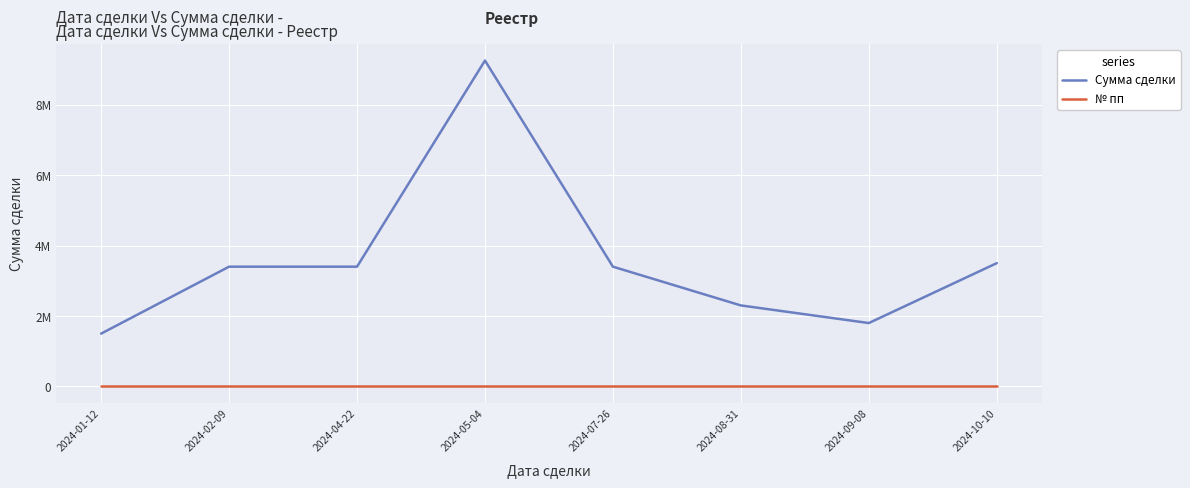

What is the sum of the Сумма сделки values at 2024-09-08 and 2024-01-12?

3299999